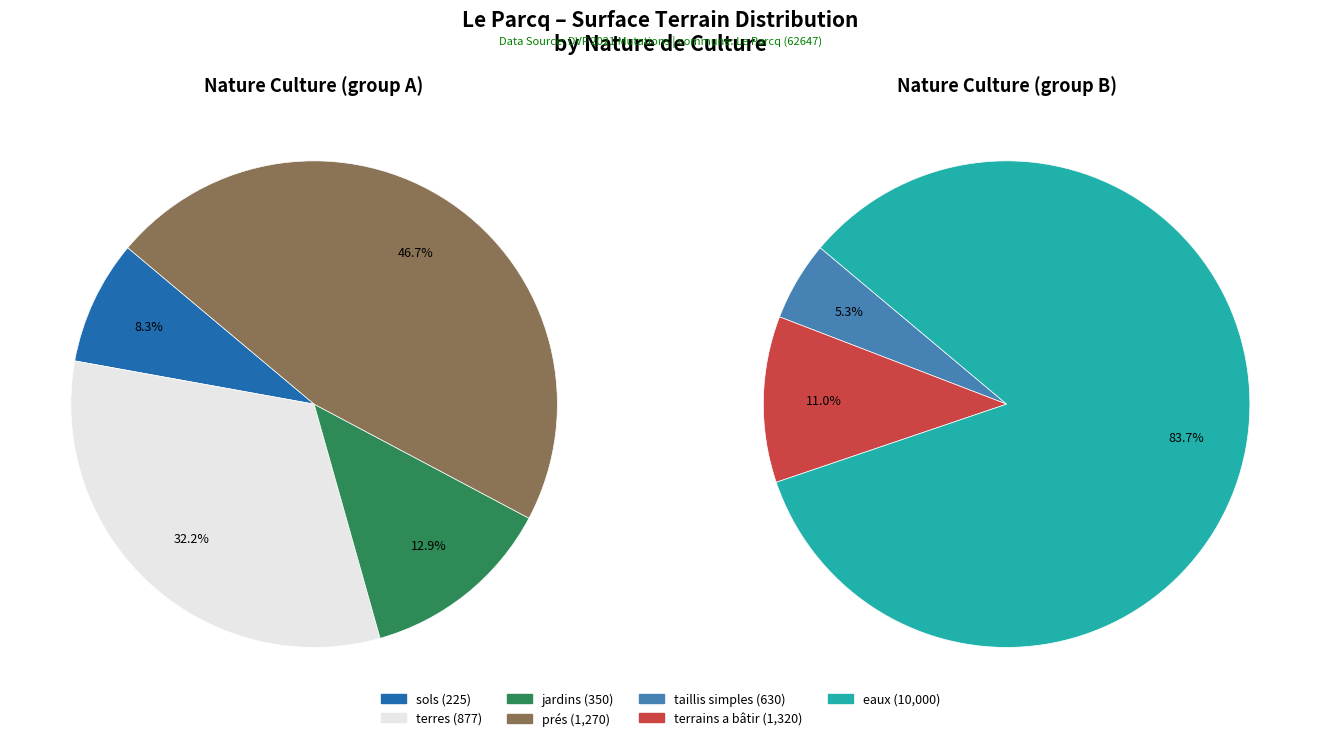

Count the number of slices in the pie.

7